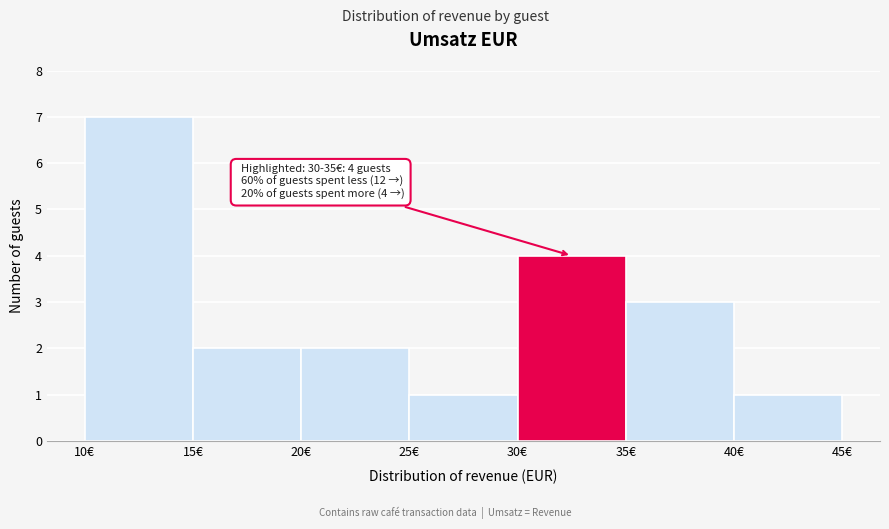

Over which range of the x-axis is the bar tallest?

10 to 15